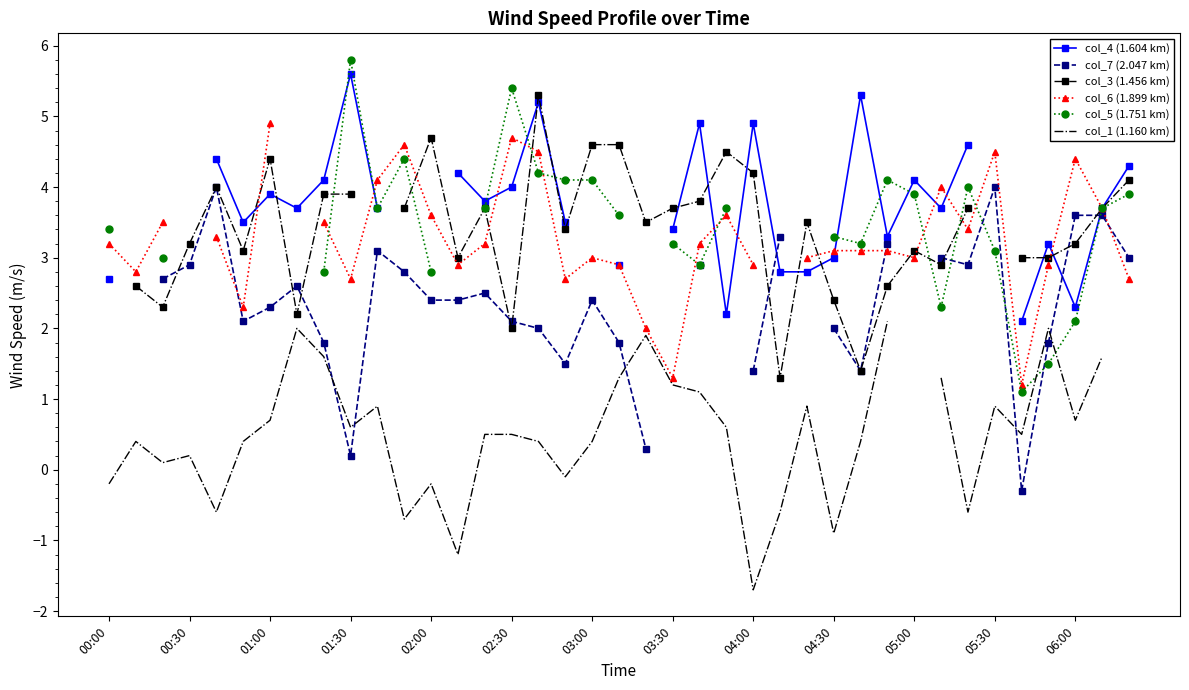

Which category has the lowest value in the col_4 (1.604 km) series?

34